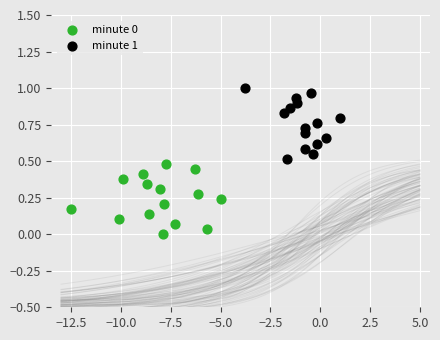

Which series contains the highest Y value?

minute 1